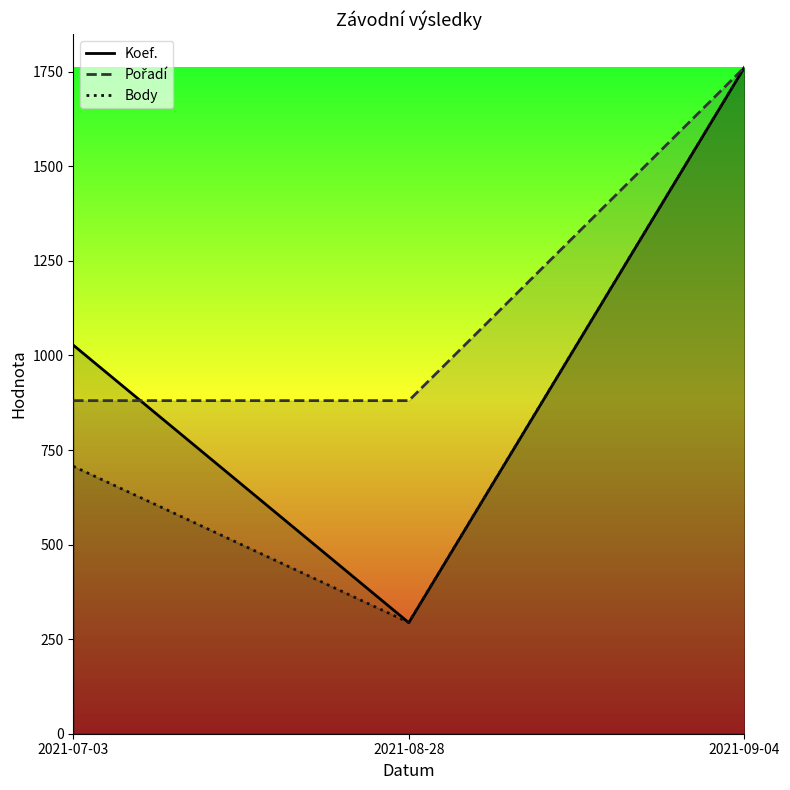

Reading left to right, transcribe all the data shown in this chart.

Koef.: 1027.2	293.5	1761.0
Pořadí: 880.5	880.5	1761.0
Body: 707.0	294.0	1761.0